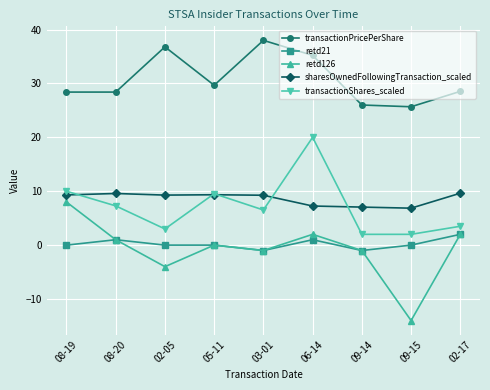

Count the number of data series in this chart.

5